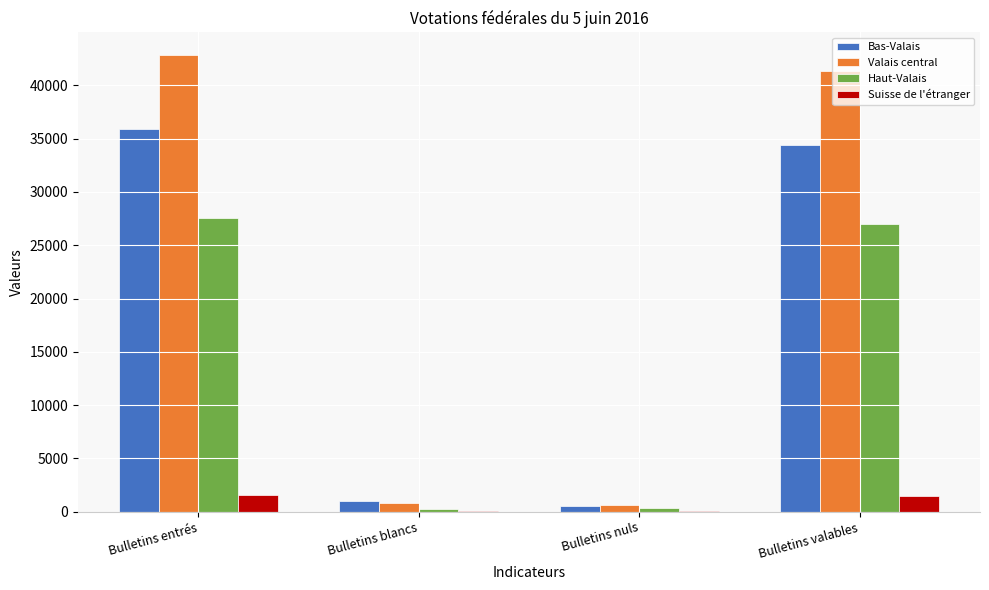

At which label is Haut-Valais closest to 13919?

Bulletins valables